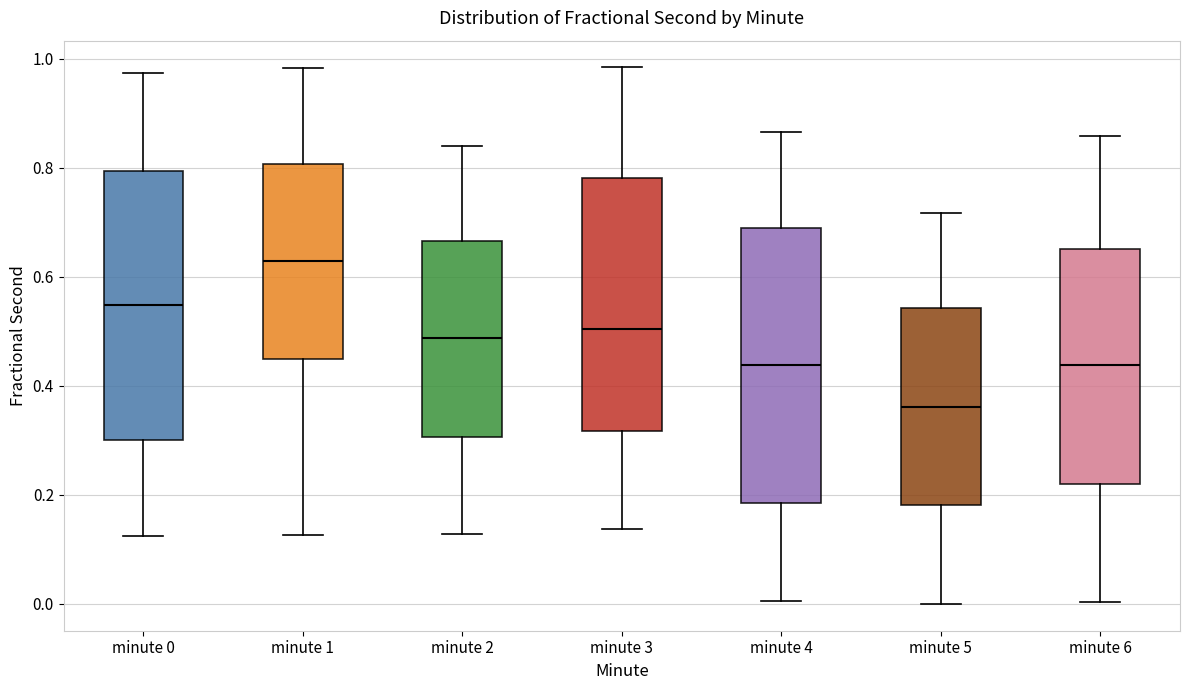

Reading left to right, read every box against the y-axis: the position of its median line, the range the box covers, and the ends of its whiskers. The values are not printed on the chart, so give them approximately, as read against the axis.

minute 0: median 0.54, box 0.30 to 0.80, whiskers 0.12 to 0.98
minute 1: median 0.62, box 0.44 to 0.80, whiskers 0.12 to 0.98
minute 2: median 0.48, box 0.30 to 0.66, whiskers 0.12 to 0.84
minute 3: median 0.50, box 0.32 to 0.78, whiskers 0.14 to 0.98
minute 4: median 0.44, box 0.18 to 0.68, whiskers 0.00 to 0.86
minute 5: median 0.36, box 0.18 to 0.54, whiskers 0.00 to 0.72
minute 6: median 0.44, box 0.22 to 0.66, whiskers 0.00 to 0.86